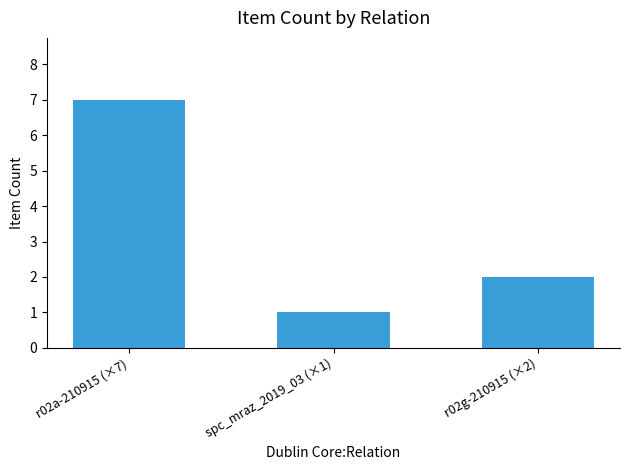

What is the average value?

3